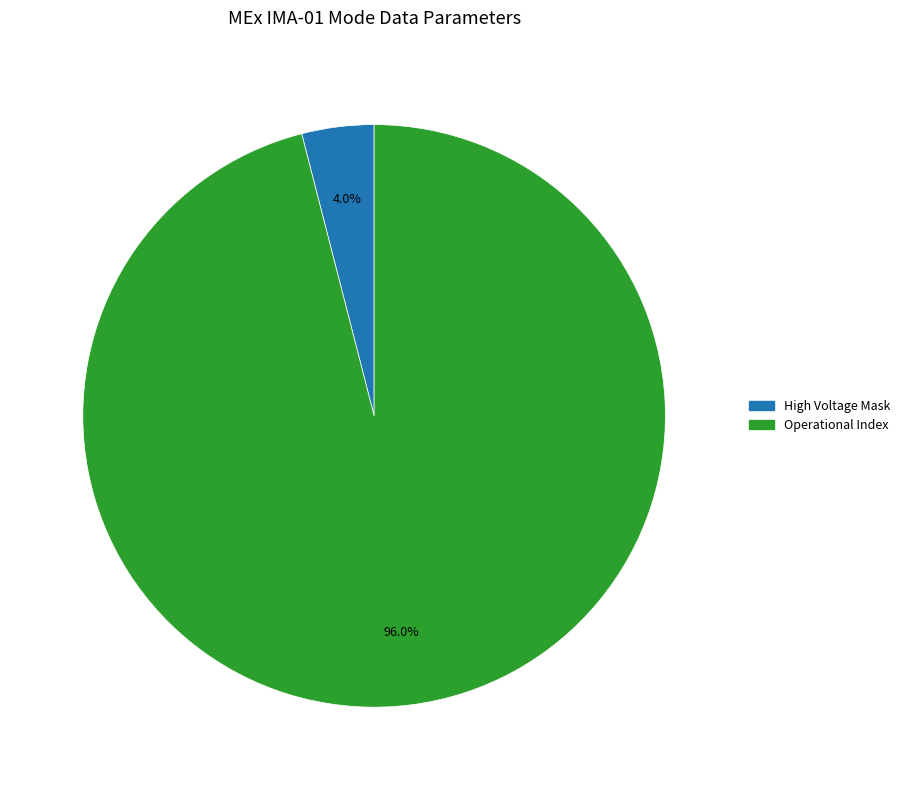

How many segments does this pie chart have?

2